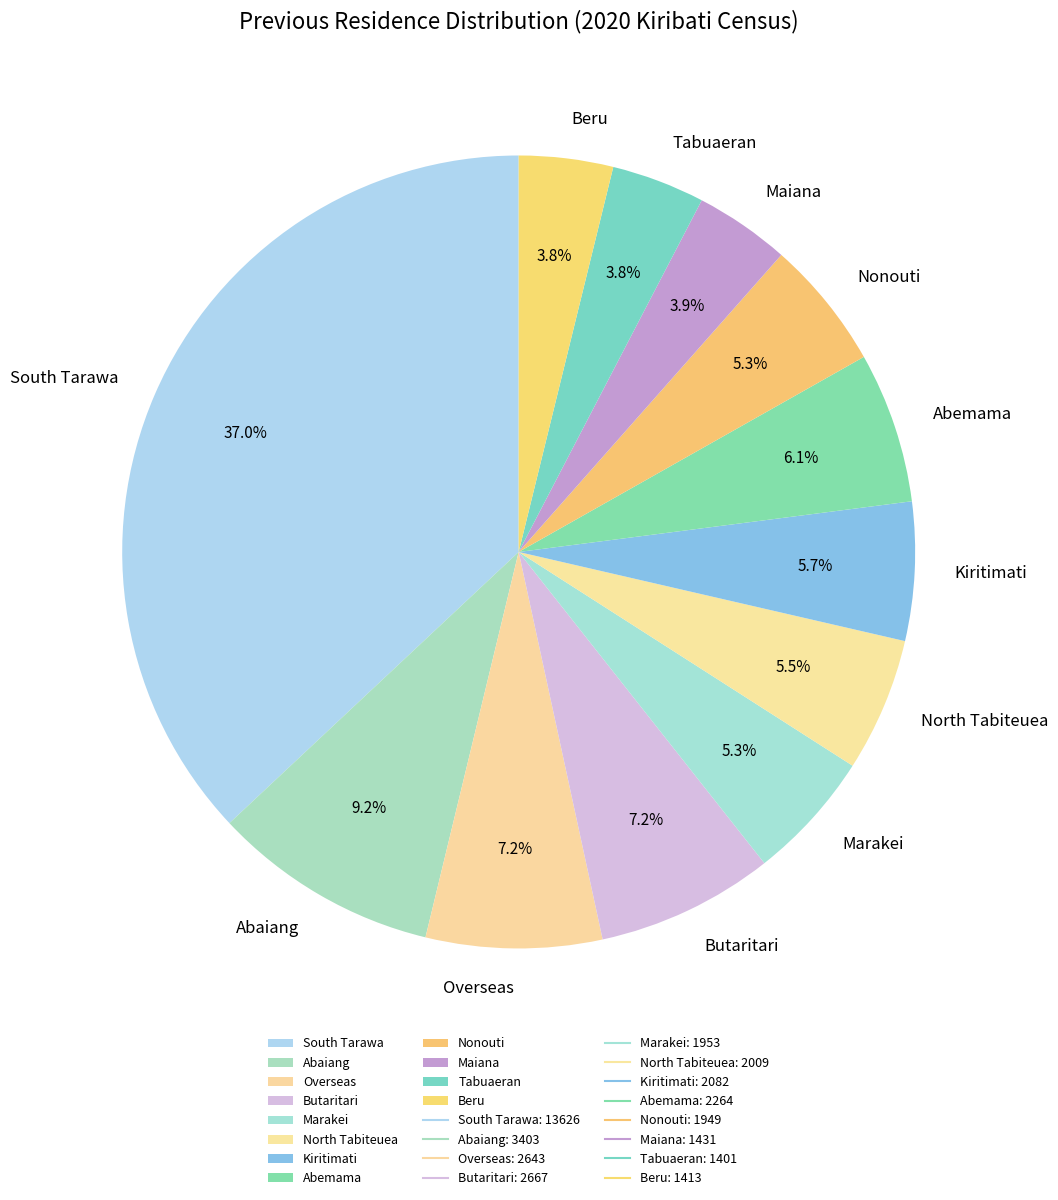

Is the sum of Tabuaeran and Marakei greater than half?

No